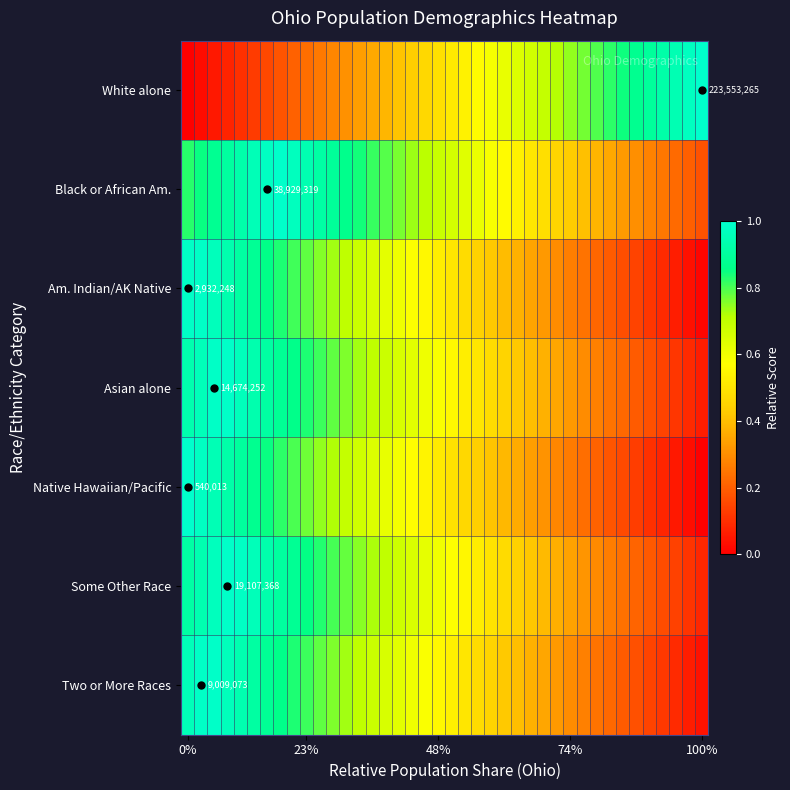

What is the difference between the highest and lowest values at 11?

0.6